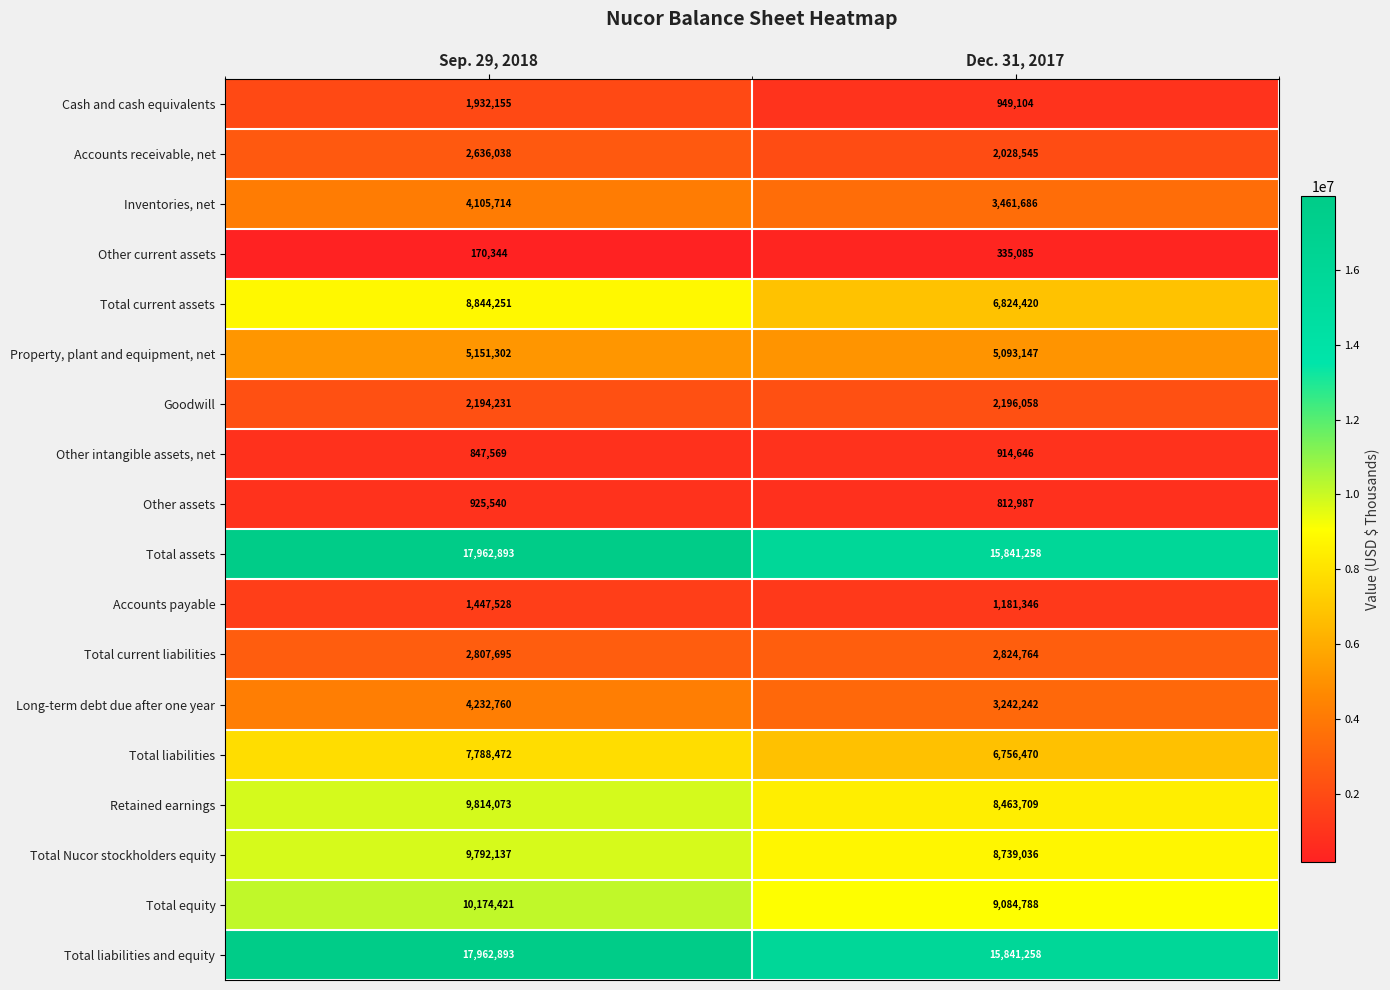

Which category has the highest value in the Total current liabilities series?

Dec. 31, 2017